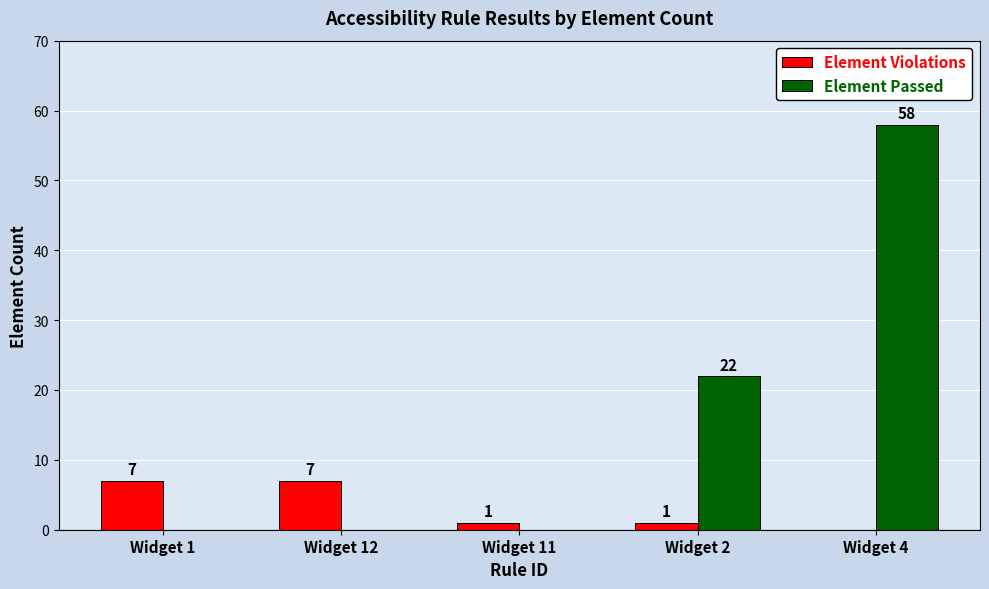

Between Widget 12 and Widget 4, which series saw the biggest shift?

Element Passed